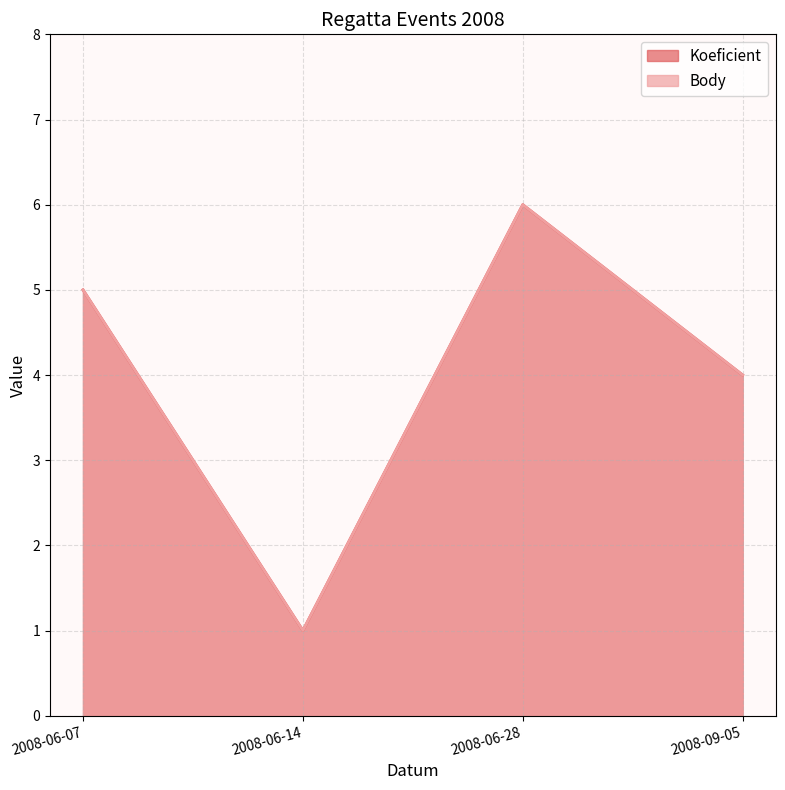

Where is the first local maximum for Koeficient?

2008-06-28